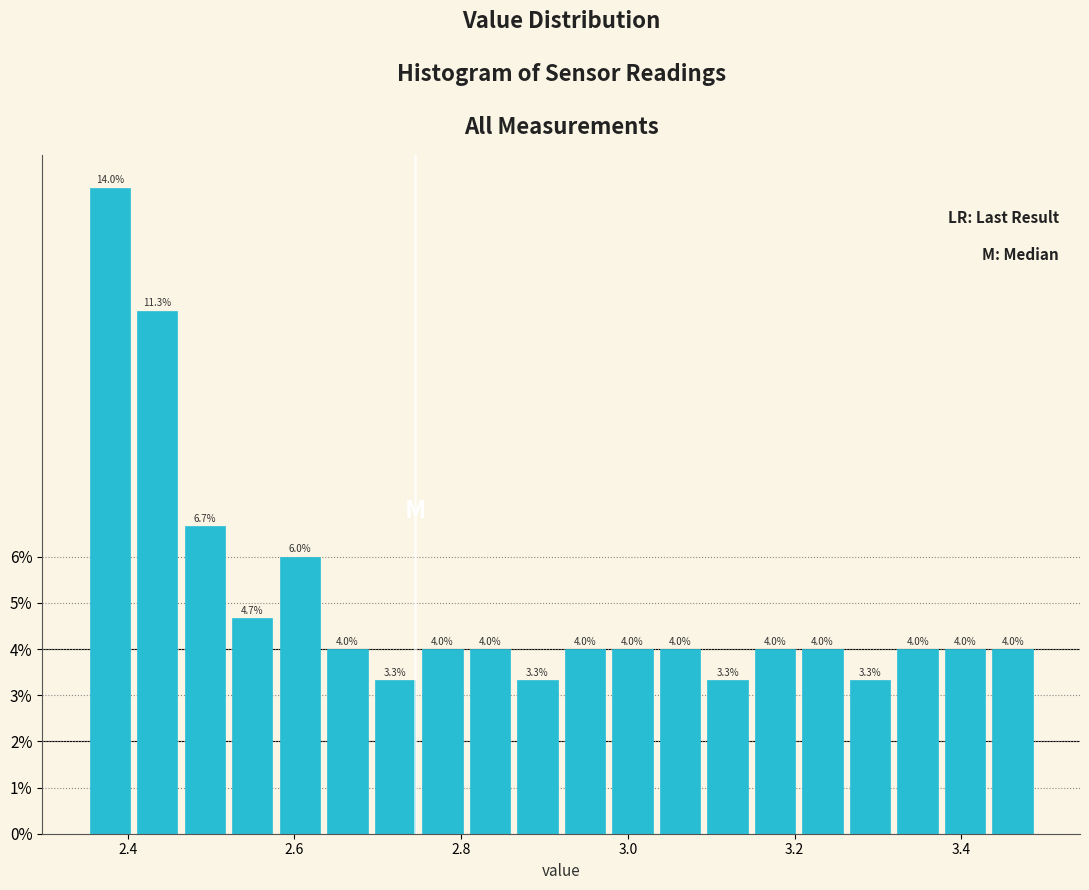

Read against the x-axis, roughly where is the centre of the tallest bar?

2.38